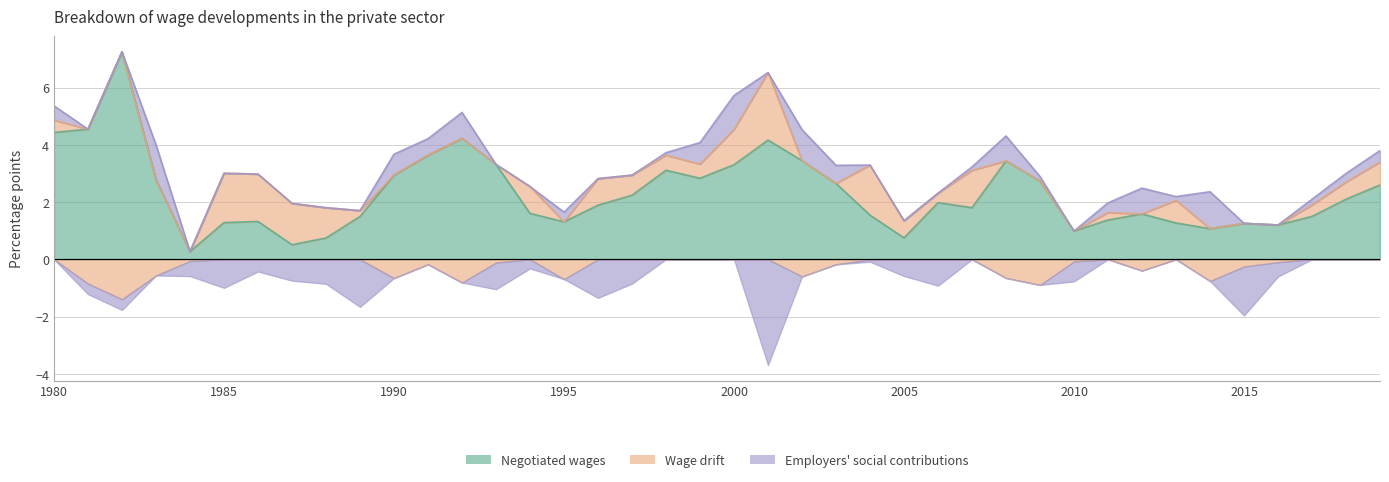

List the series in order of their overall mean, highest first.

Negotiated wages, Wage drift, Employers social contributions